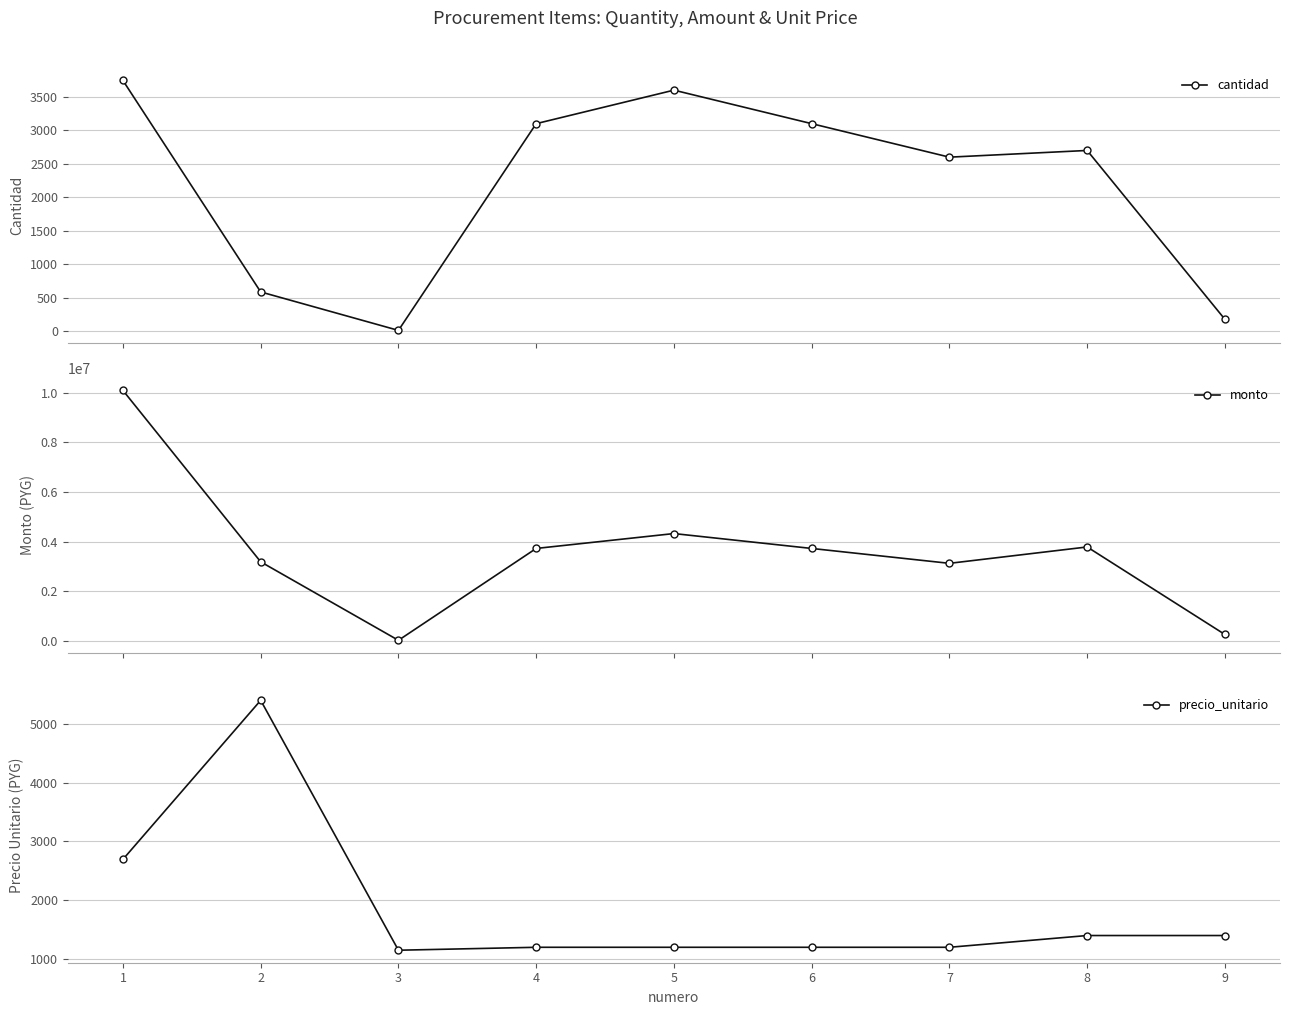

How many lines are shown in the chart?

3